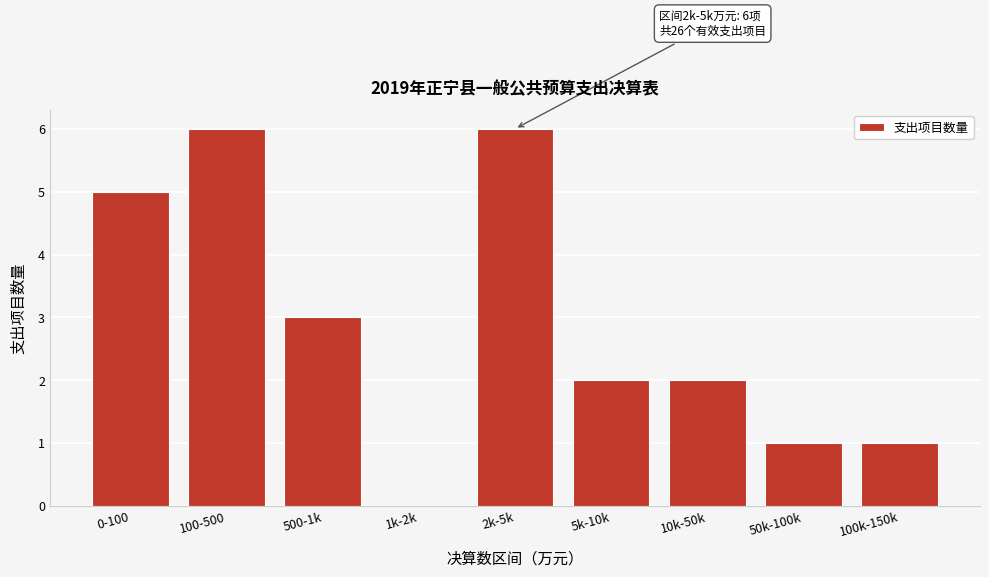

Reading left to right, what are all the values shown in this chart?

0-100=5	100-500=6	500-1k=3	1k-2k=0	2k-5k=6	5k-10k=2	10k-50k=2	50k-100k=1	100k-150k=1